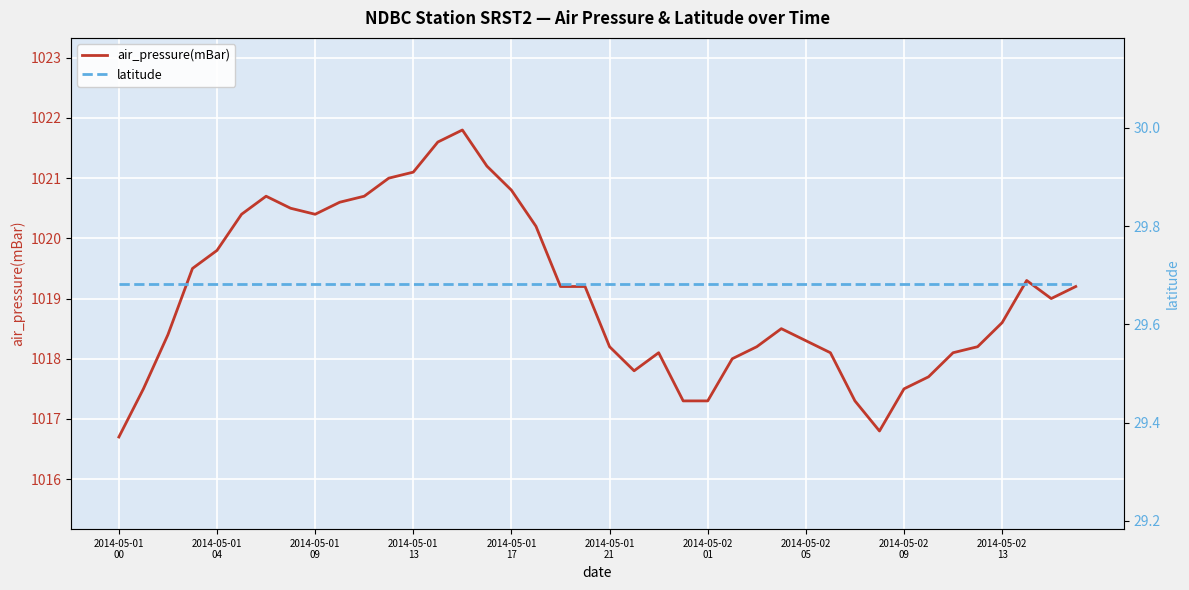

True or false: air_pressure(mBar) and latitude intersect in this chart.

False